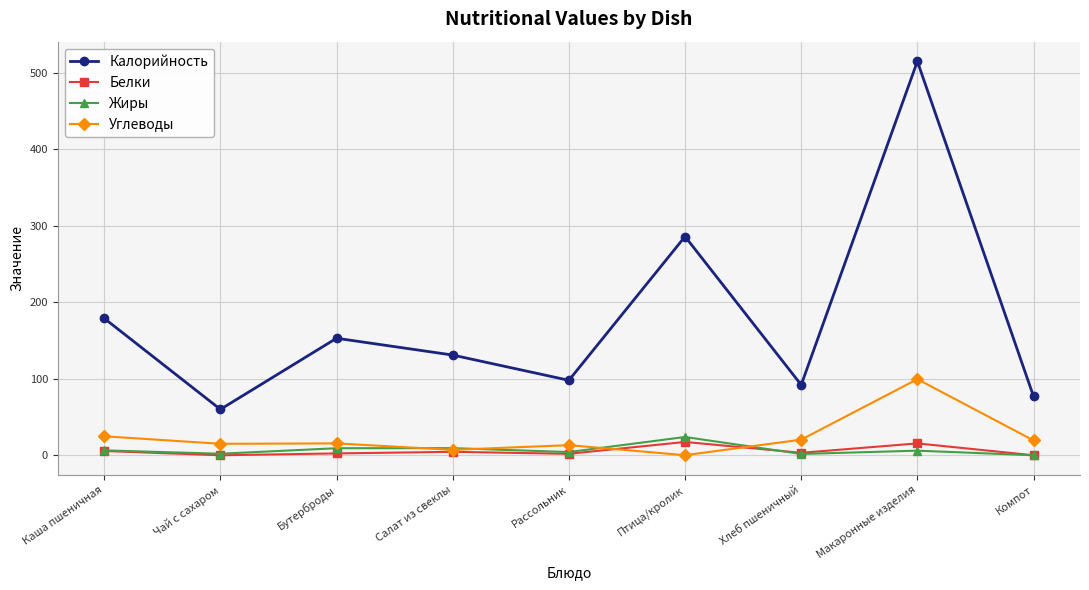

Which series has the widest spread of values?

Калорийность